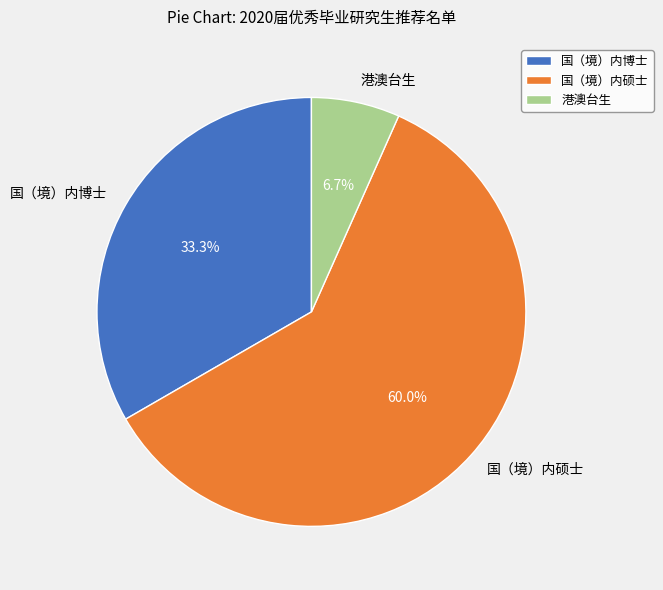

What is the ratio of the value at 国（境）内博士 to the value at 国（境）内硕士?

0.6